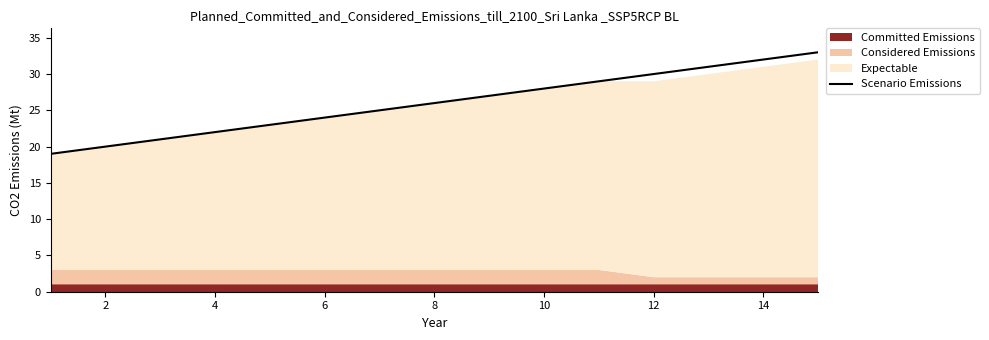

What is the difference between the second highest and minimum values?

13